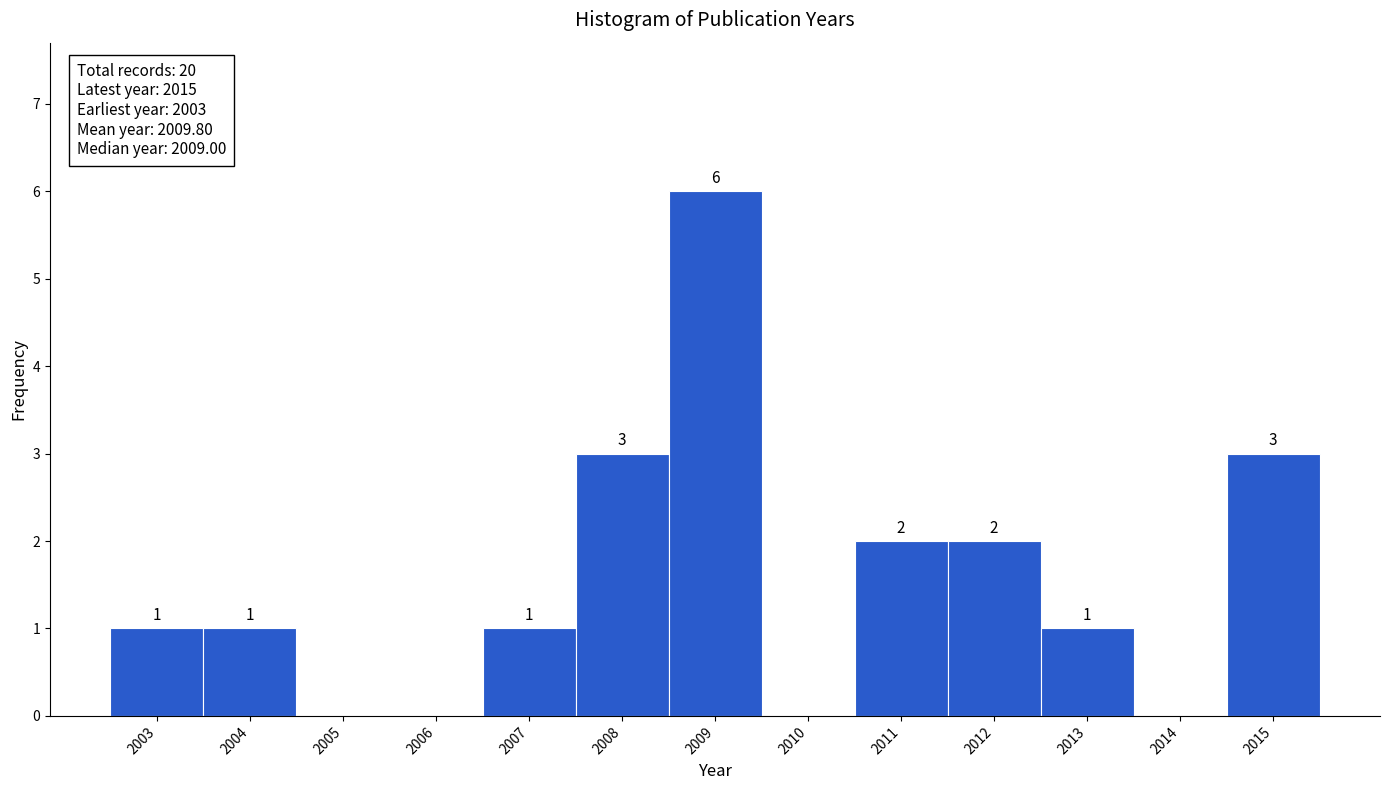

Over which range of the x-axis is the bar tallest?

2008.5 to 2009.5